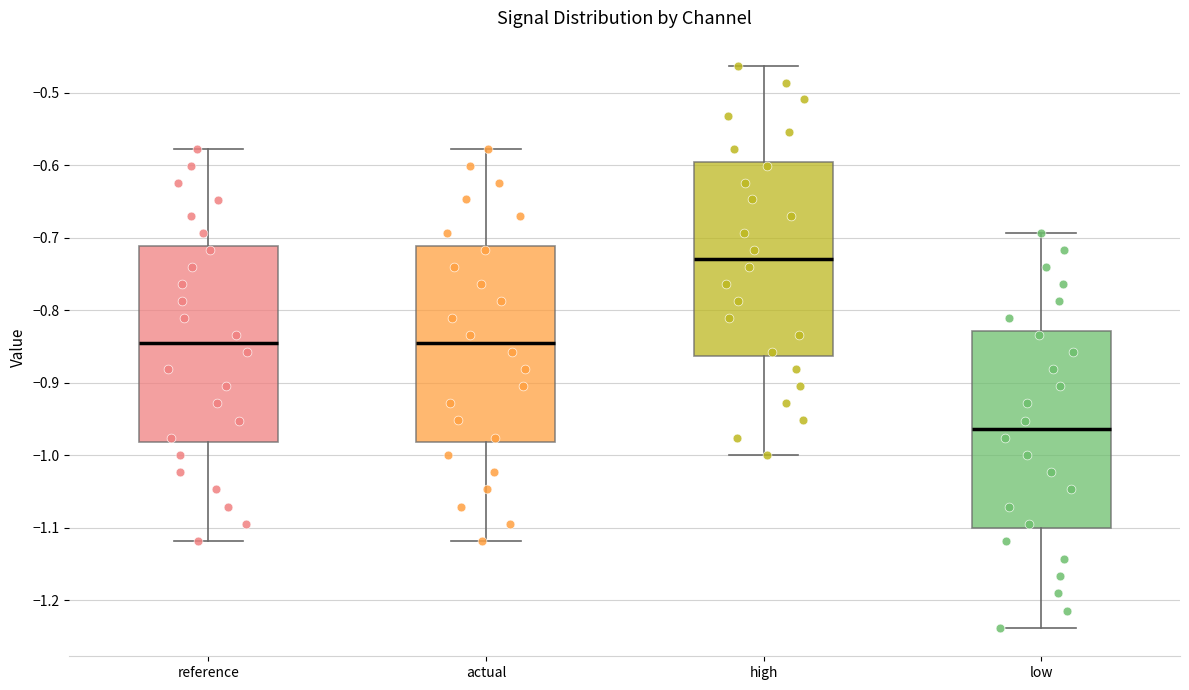

Reading left to right, transcribe this box plot: for each box, give where its median line is, the range the box spans, and where its two whiskers end, as read against the y-axis. The values are not printed on the chart, so give them approximately, as read against the axis.

reference: median -0.85, box -0.98 to -0.71, whiskers -1.12 to -0.58
actual: median -0.85, box -0.98 to -0.71, whiskers -1.12 to -0.58
high: median -0.73, box -0.86 to -0.60, whiskers -1.00 to -0.46
low: median -0.96, box -1.10 to -0.83, whiskers -1.24 to -0.69